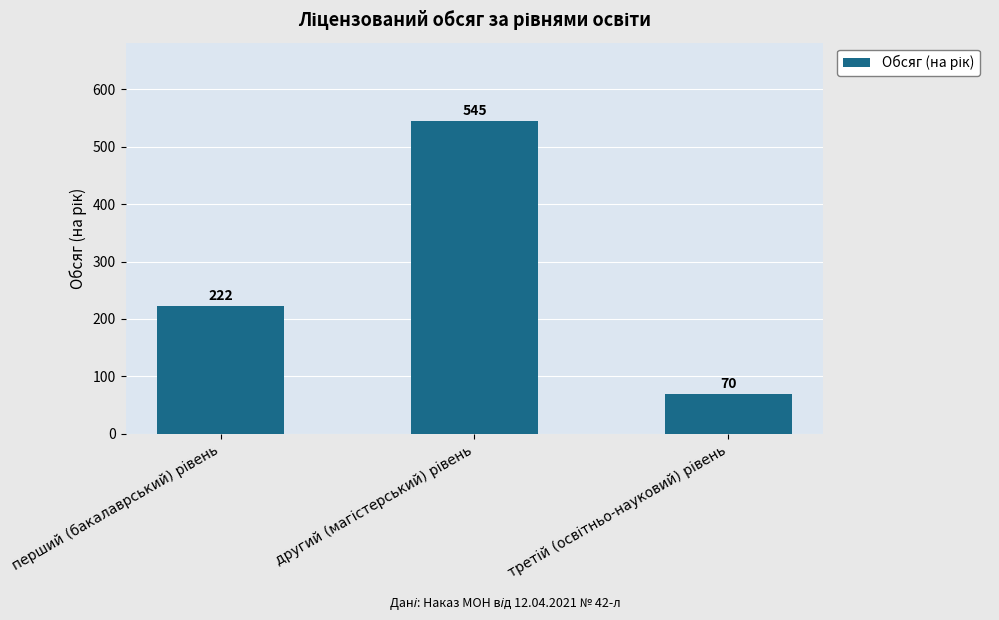

Does the chart contain stacked bars?

No